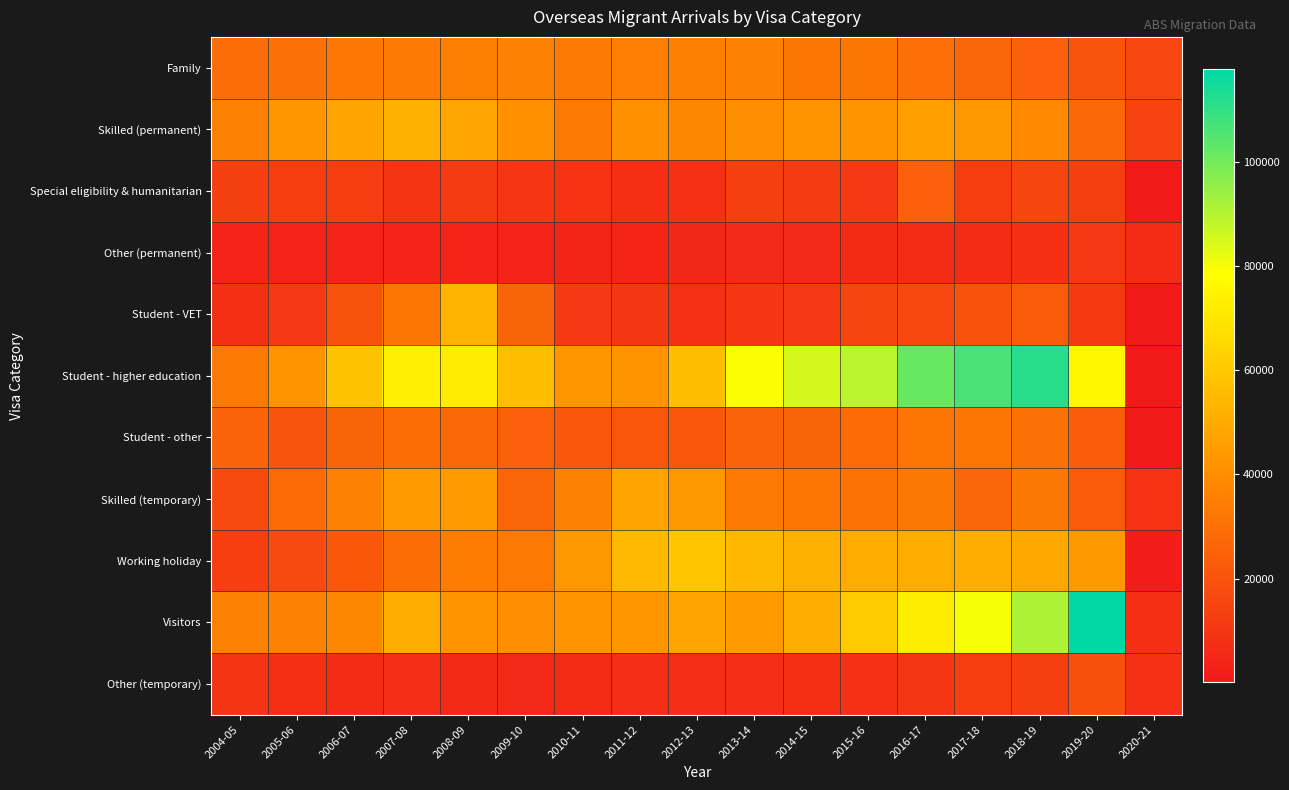

At which category is the sum across all series the highest?

2018-19